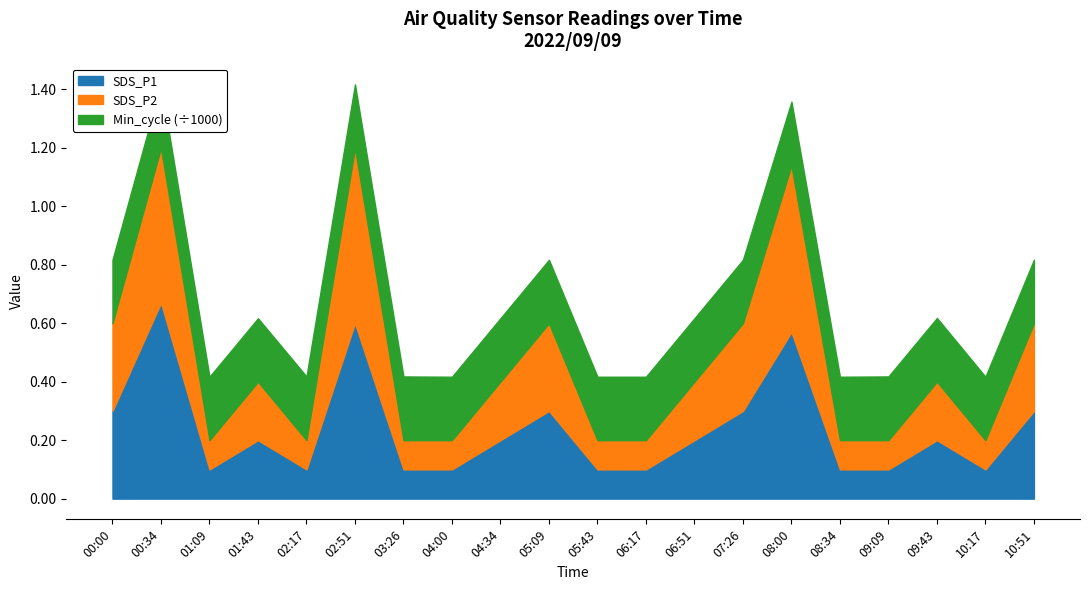

True or false: Min_cycle and SDS_P1 cross at least once.

False